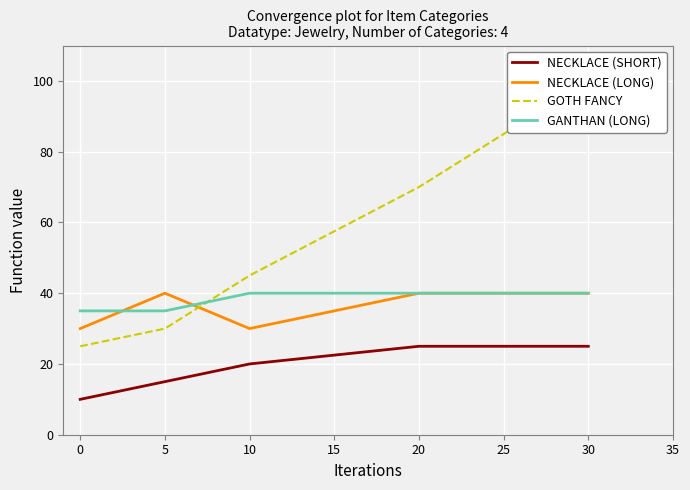

True or false: NECKLACE (SHORT) and GANTHAN (LONG) cross at least once.

False